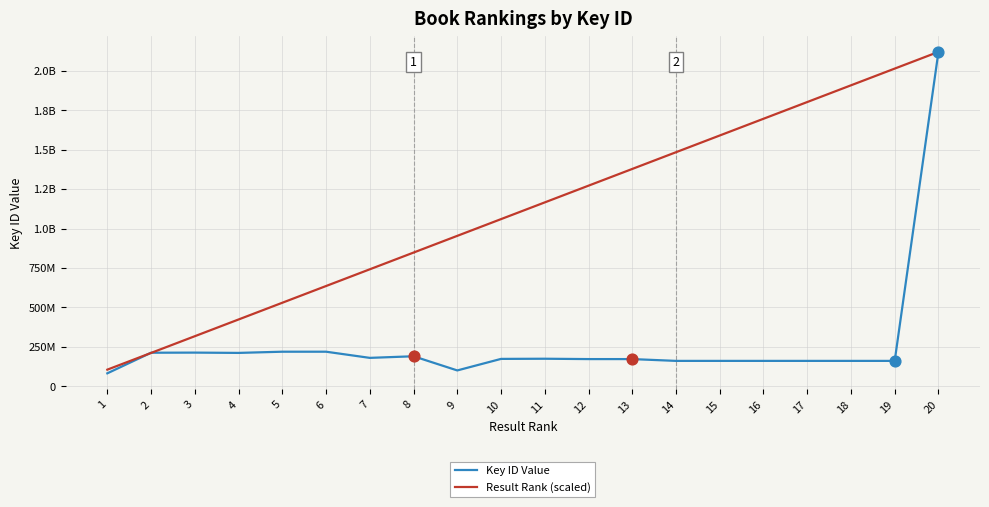

Does the chart have visible grid lines?

Yes